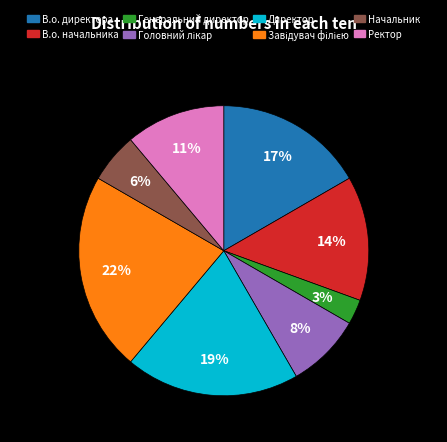

Does В.о. директора represent more than half of the total?

No